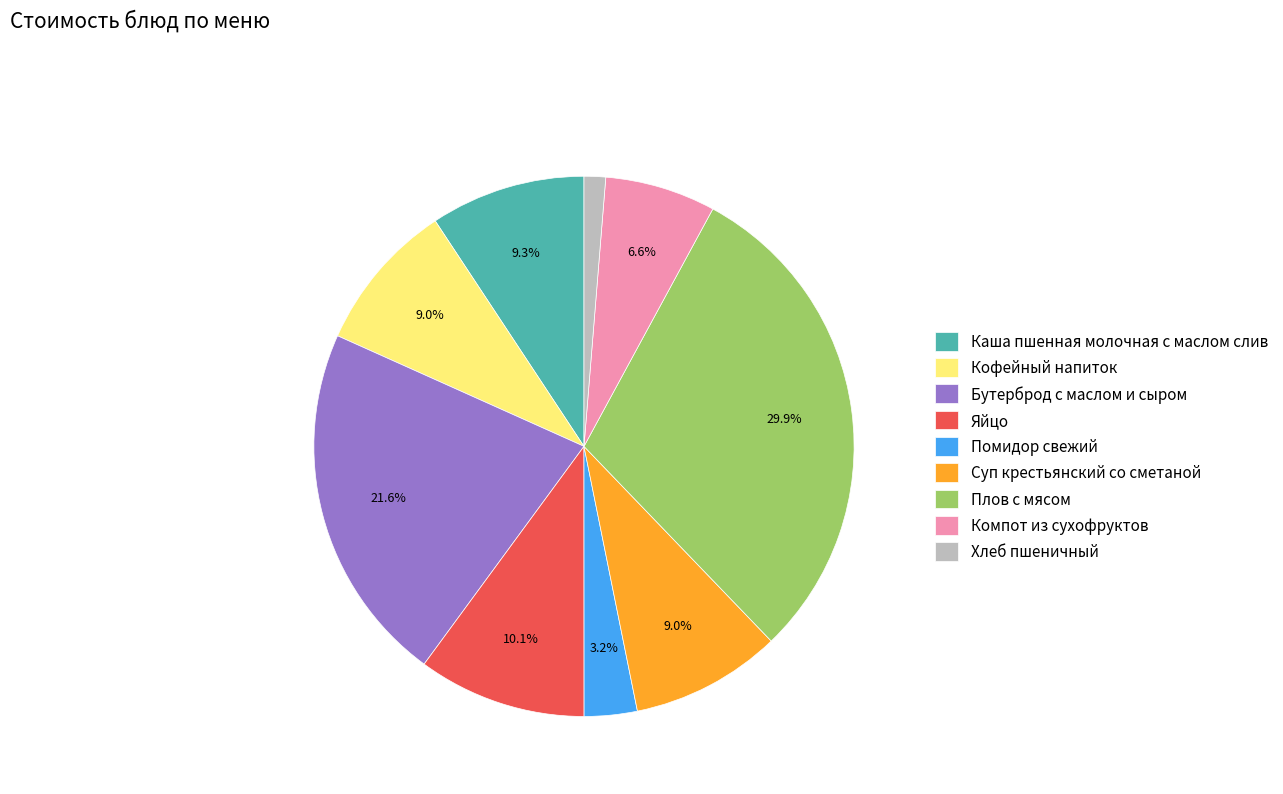

Is Помидор свежий the majority of the pie?

No